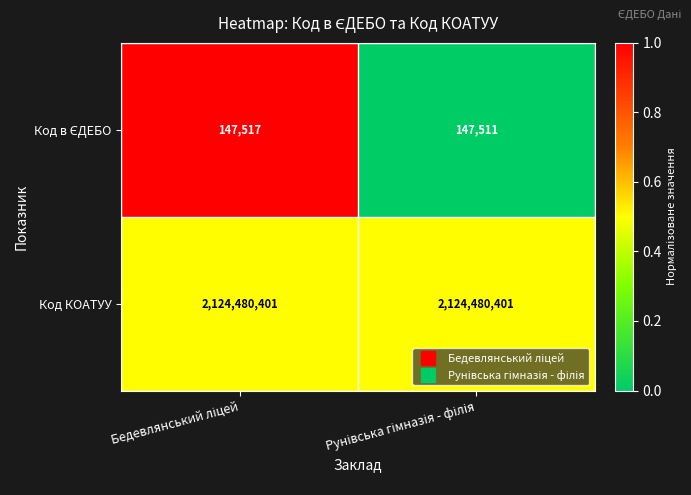

What is the sum of all Код КОАТУУ values?

4248960802